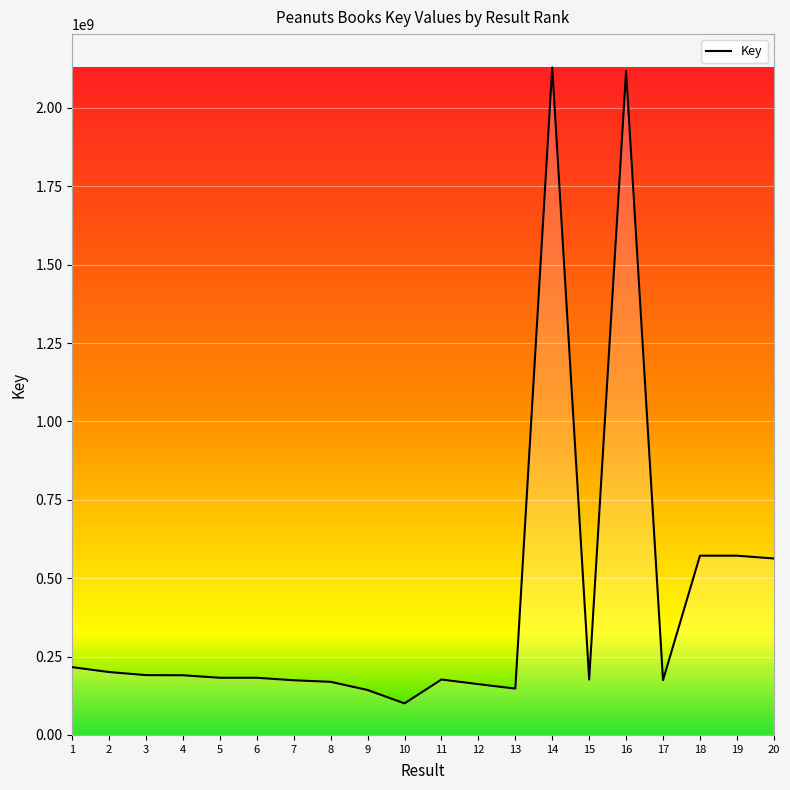

How many lines are shown in the chart?

1